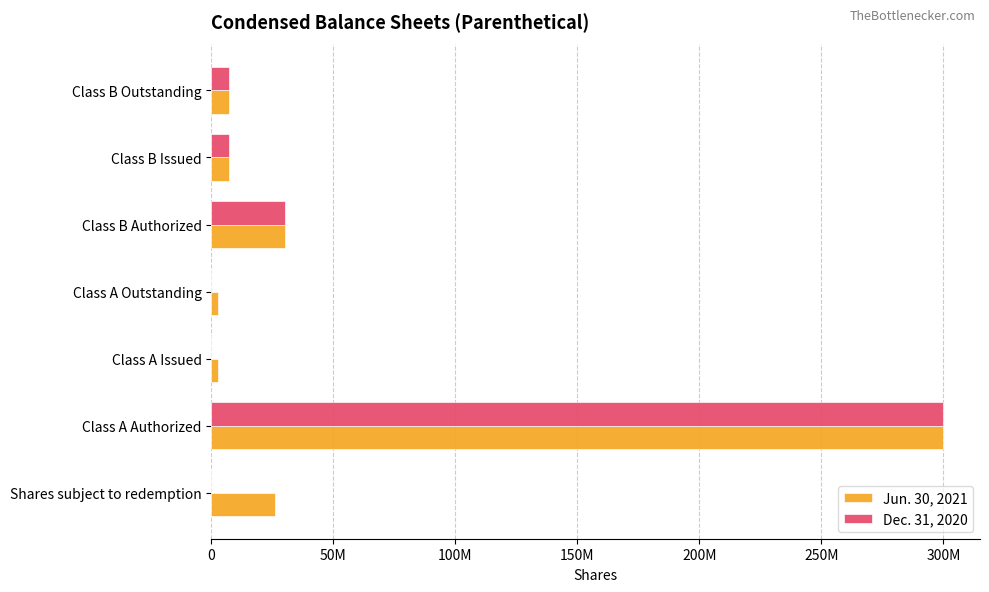

What are all the series names shown in the legend?

Jun. 30, 2021, Dec. 31, 2020